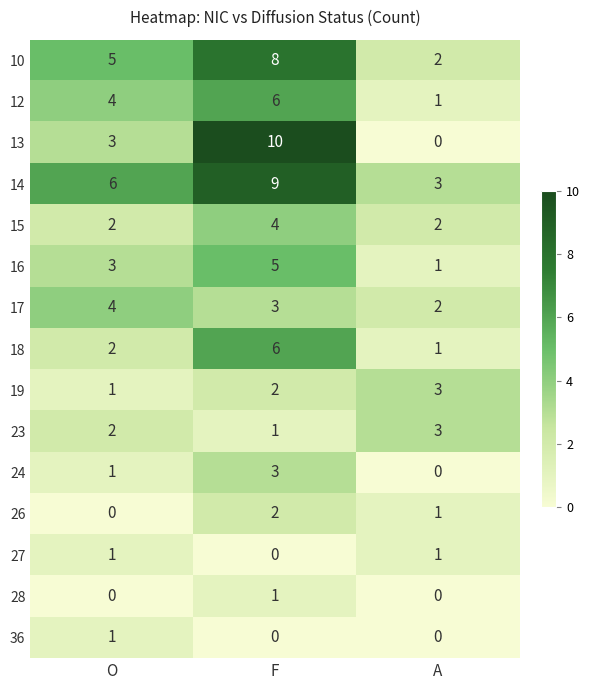

What is the difference between the maximum and second lowest values in the 18 series?

4